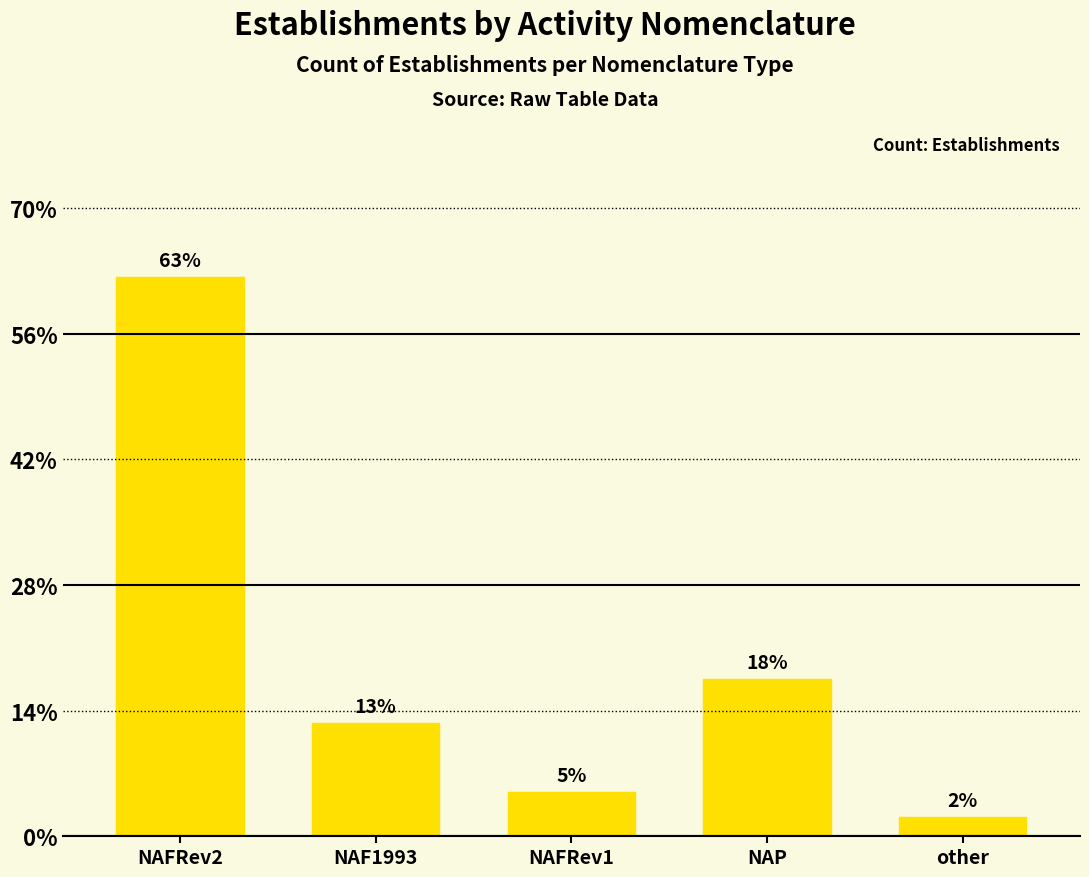

Does the chart contain any negative values?

No